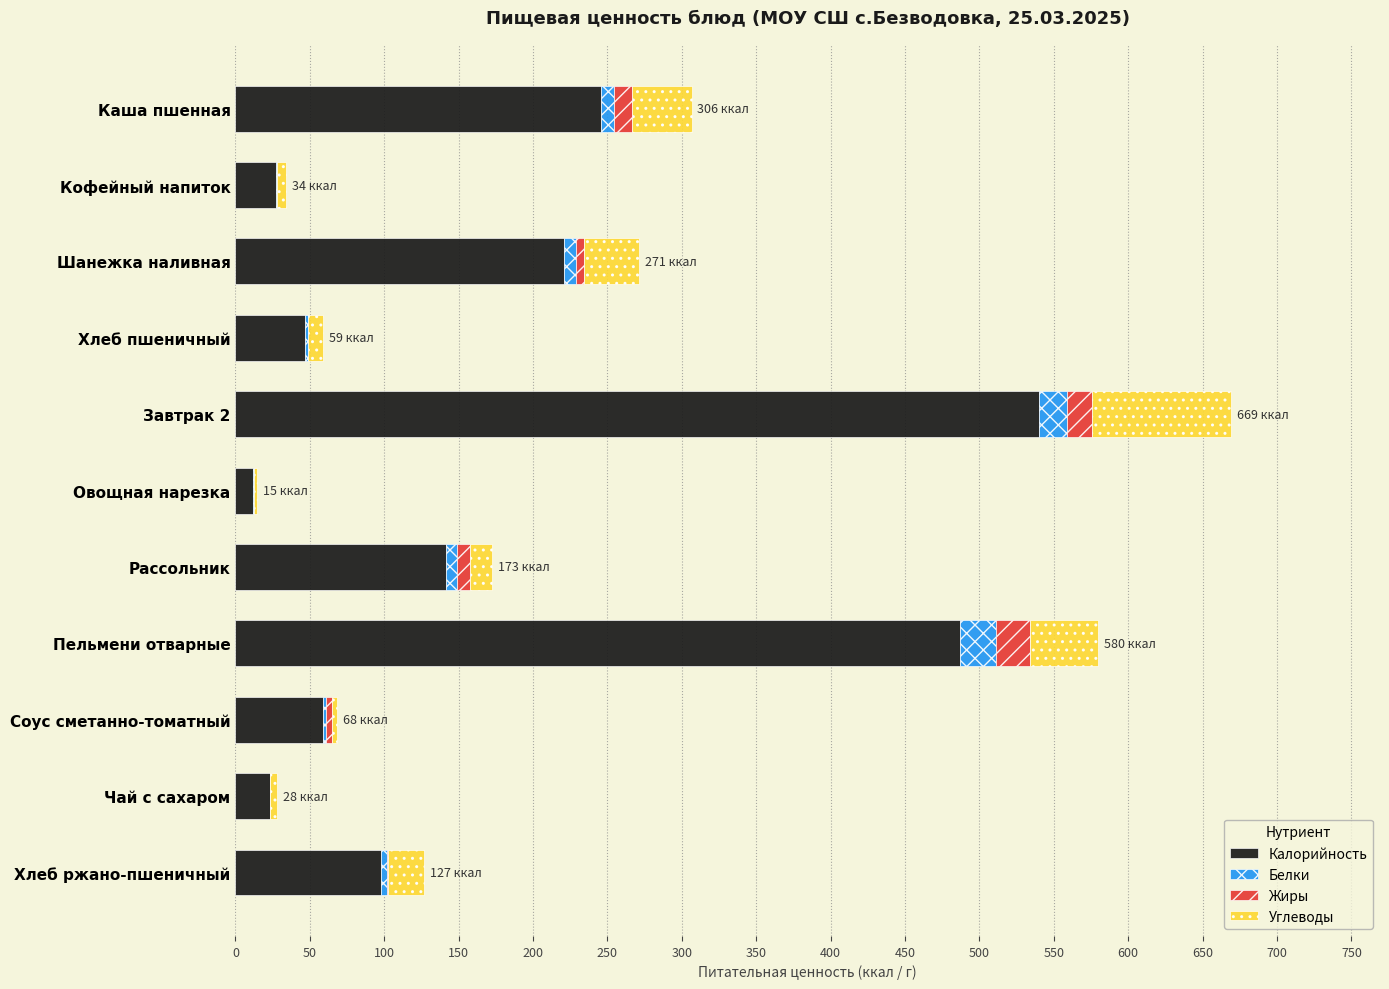

True or false: Калорийность has a value of 27.0 at Кофейный напиток.

True